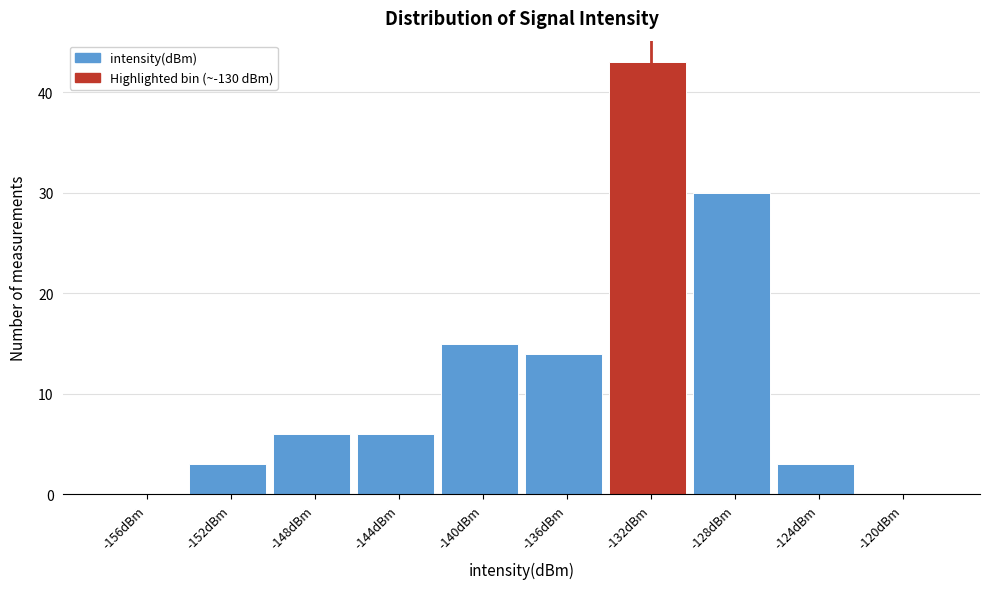

Reading left to right, extract all data points from this chart.

-156dBm=0	-152dBm=3	-148dBm=6	-144dBm=6	-140dBm=15	-136dBm=14	-132dBm=43	-128dBm=30	-124dBm=3	-120dBm=0